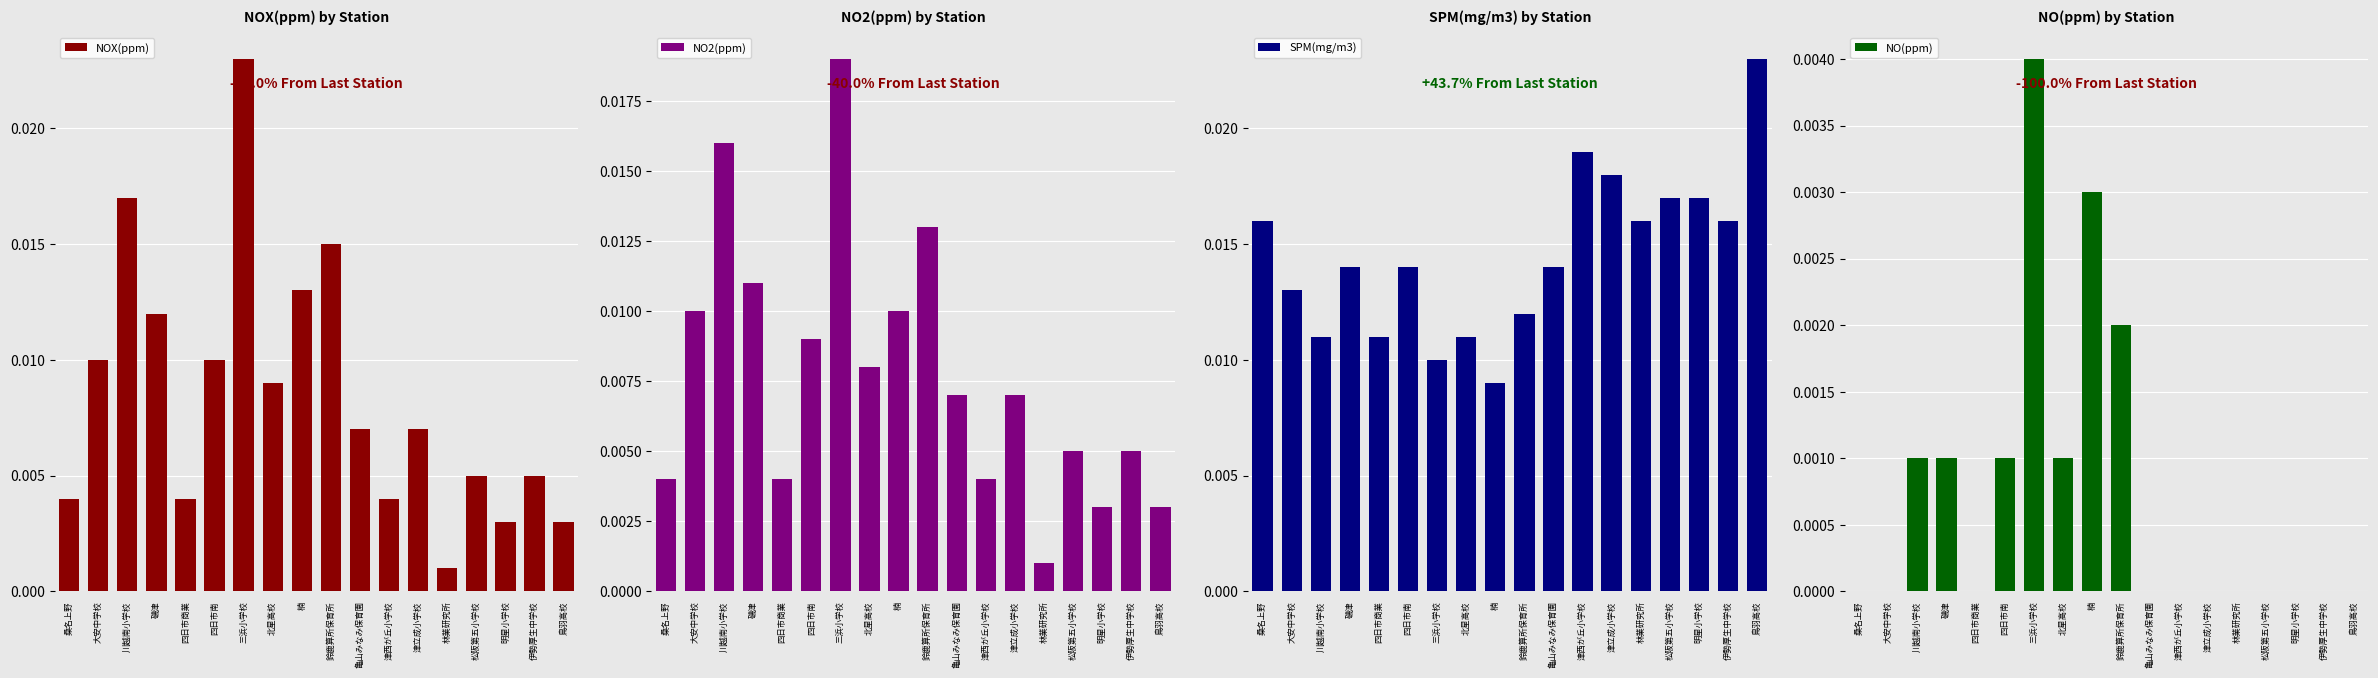

Which category has the highest value across all series?

三浜小学校